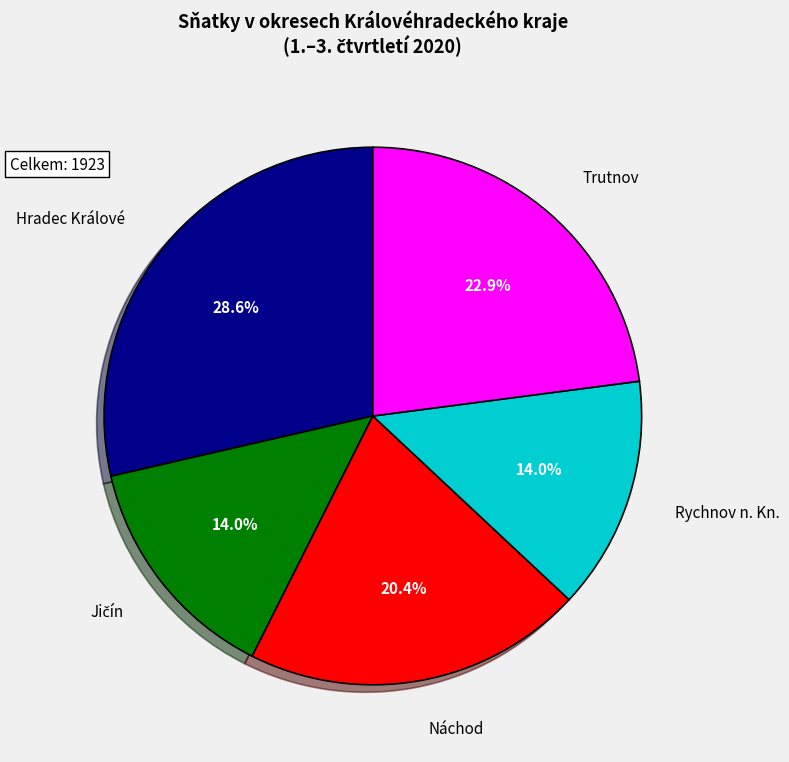

Is it true that Rychnov n. Kn. is 25% of the pie?

False